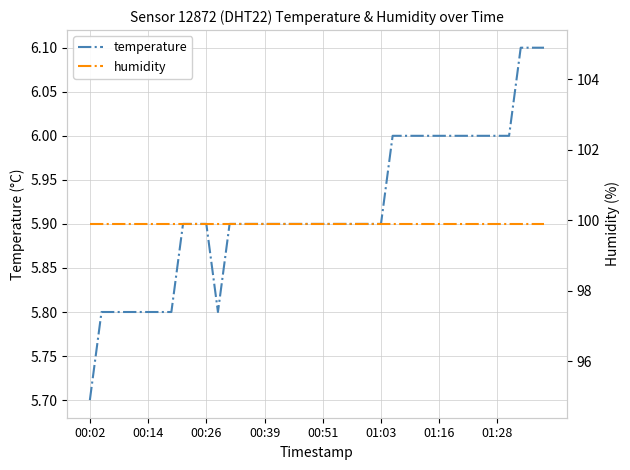

True or false: temperature and humidity cross at least once.

False